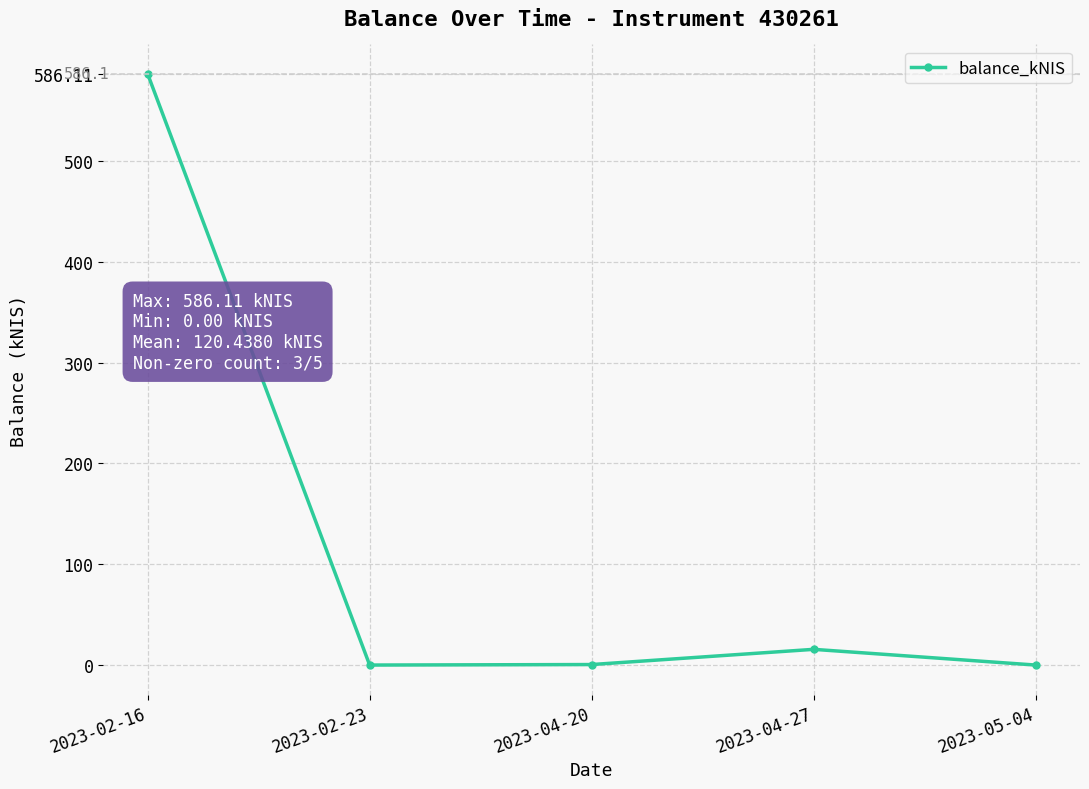

What is the difference between the values at 2023-05-04 and 2023-02-16?

586.1